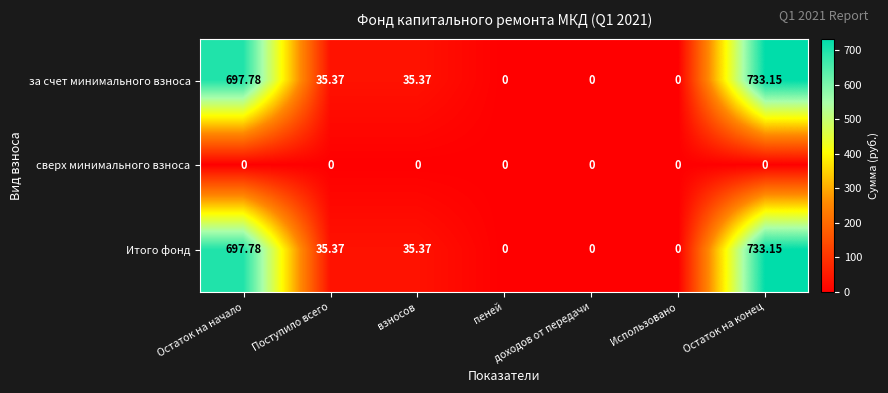

At which category does the chart reach its peak across all series?

Остаток на конец